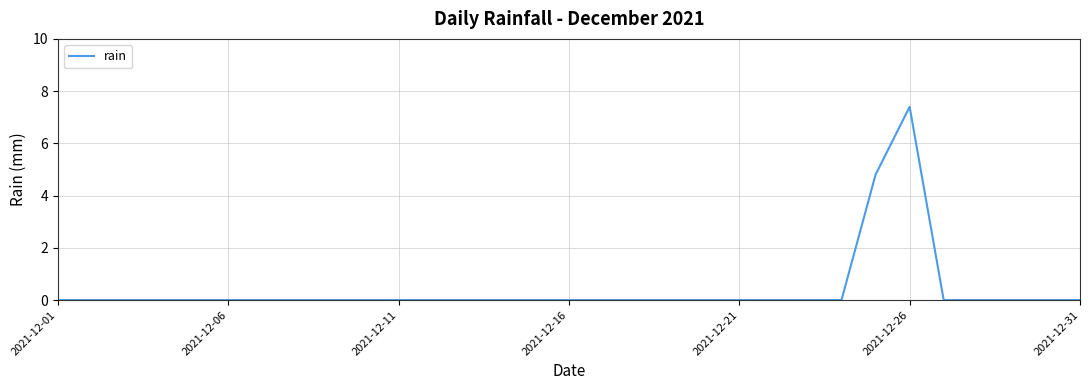

How many series are shown in this chart?

1